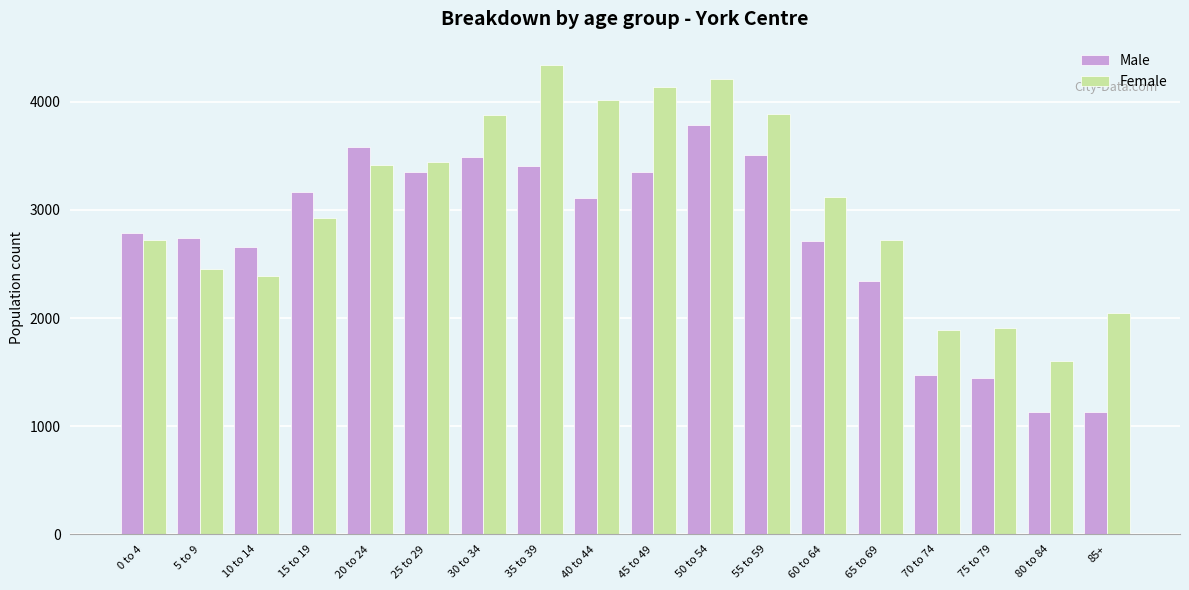

Is it true that Male equals 4518 at 15 to 19?

False